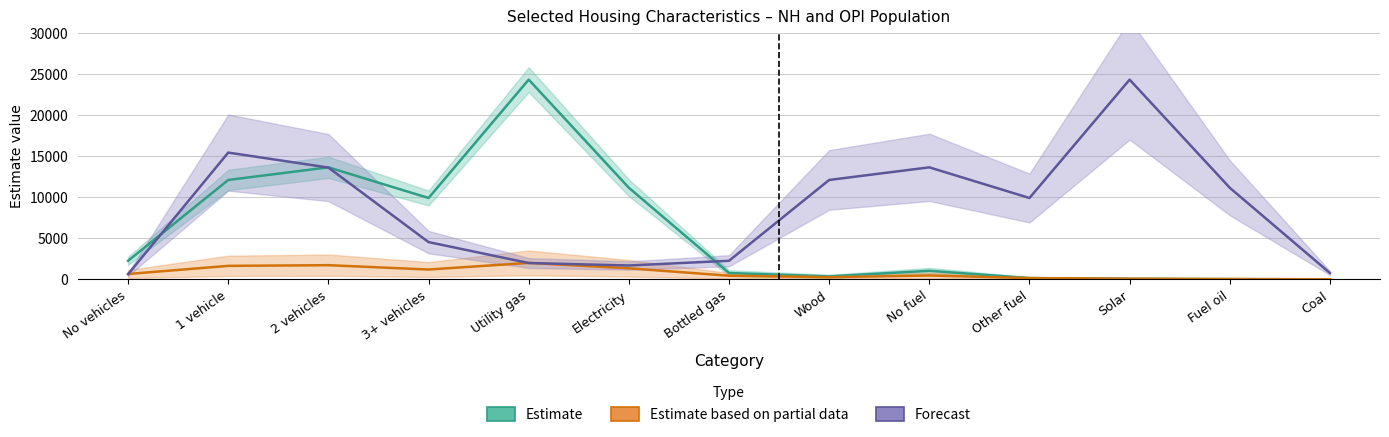

At which label does Estimate based on partial data reach its minimum?

Coal